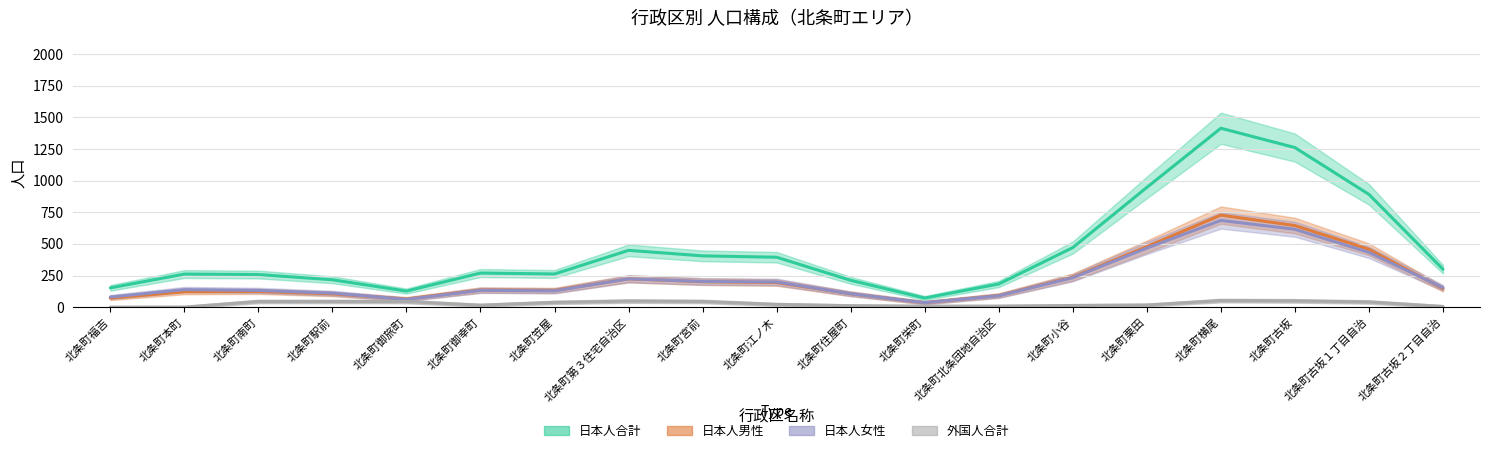

True or false: 日本人合計 and 外国人合計 cross at least once.

False